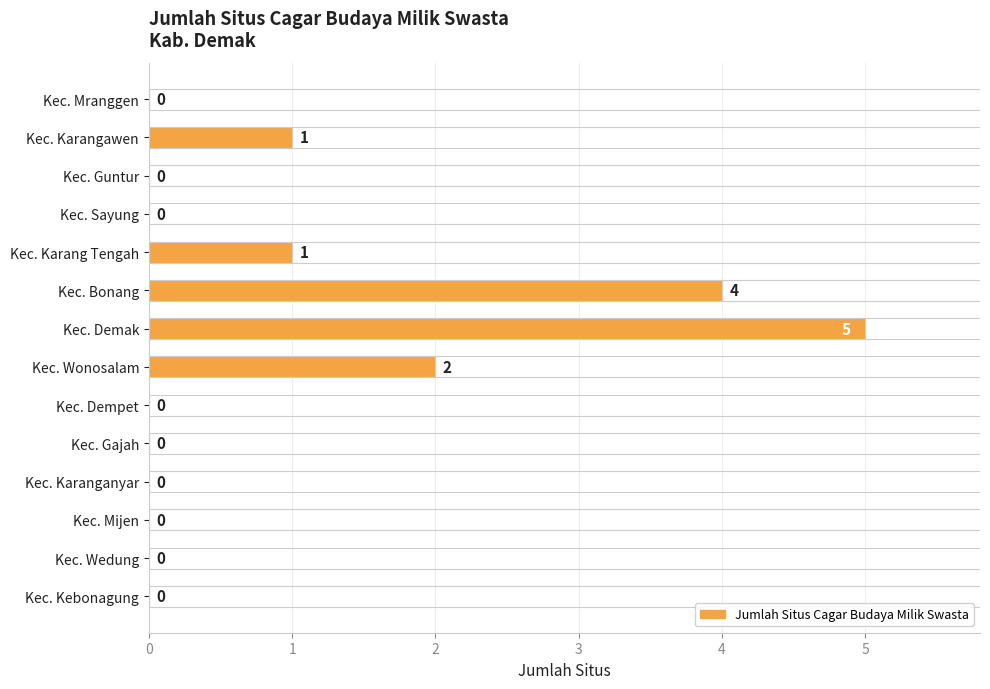

Count the number of data series in this chart.

1